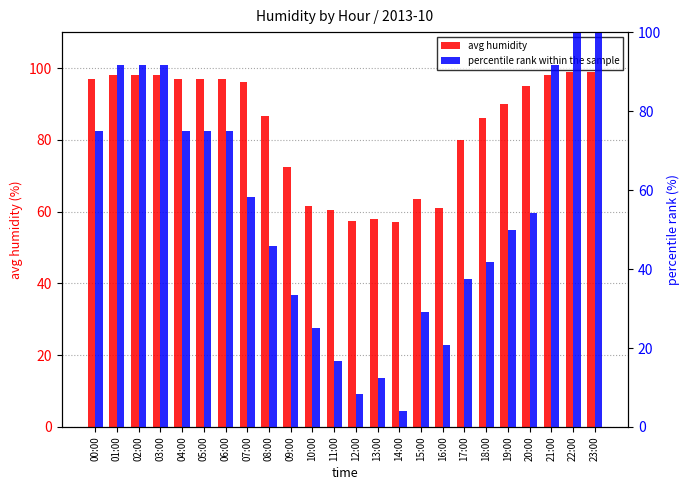

What is the smallest value displayed?

4.2